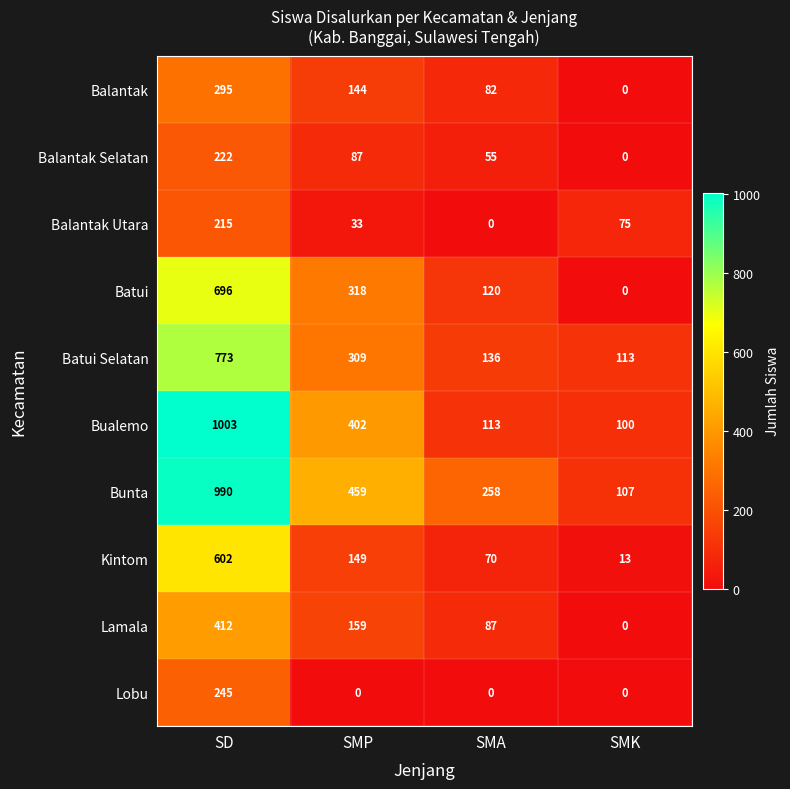

What is the average value of the Balantak Selatan series?

91